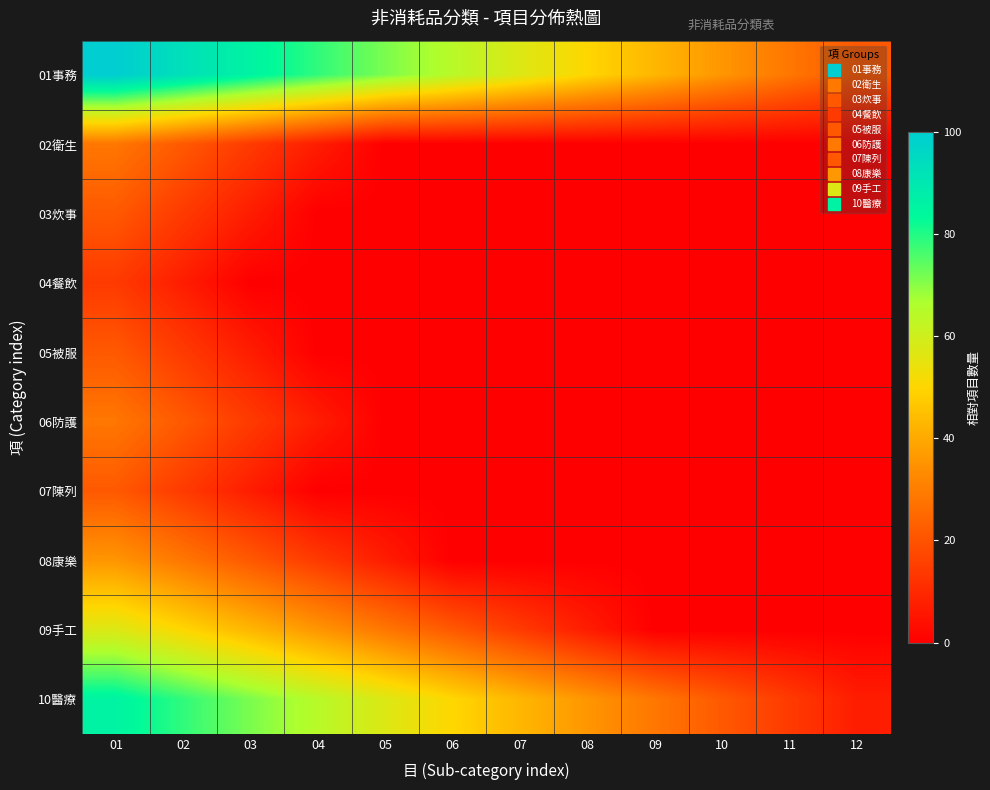

At 10, list the series in order from largest to smallest.

01事務, 10醫療, 02衛生, 03炊事, 04餐飲, 05被服, 06防護, 07陳列, 08康樂, 09手工